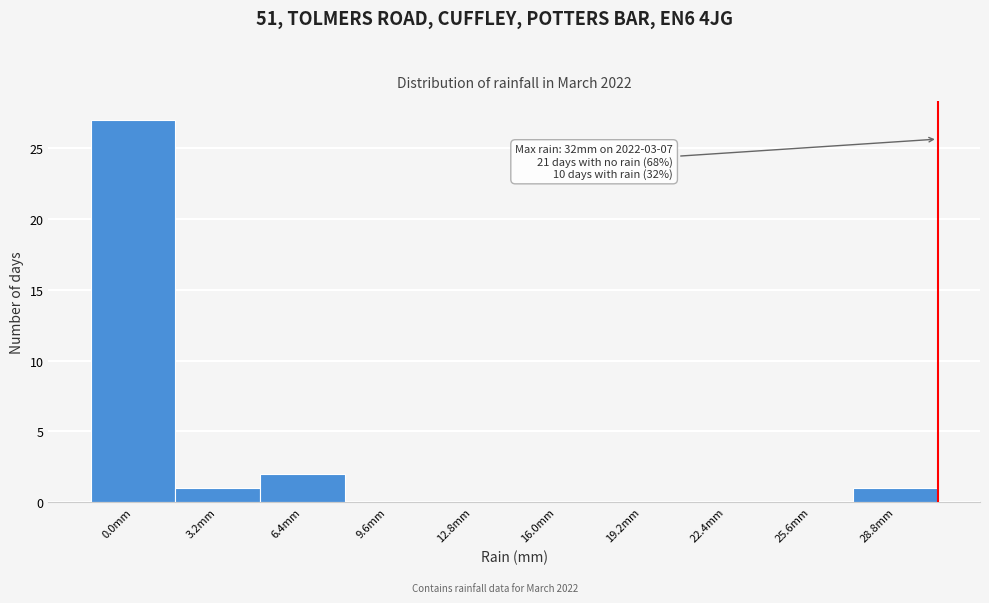

Reading left to right, list all the values displayed in this chart.

0.0mm=27	3.2mm=1	6.4mm=2	9.6mm=0	12.8mm=0	16.0mm=0	19.2mm=0	22.4mm=0	25.6mm=0	28.8mm=1